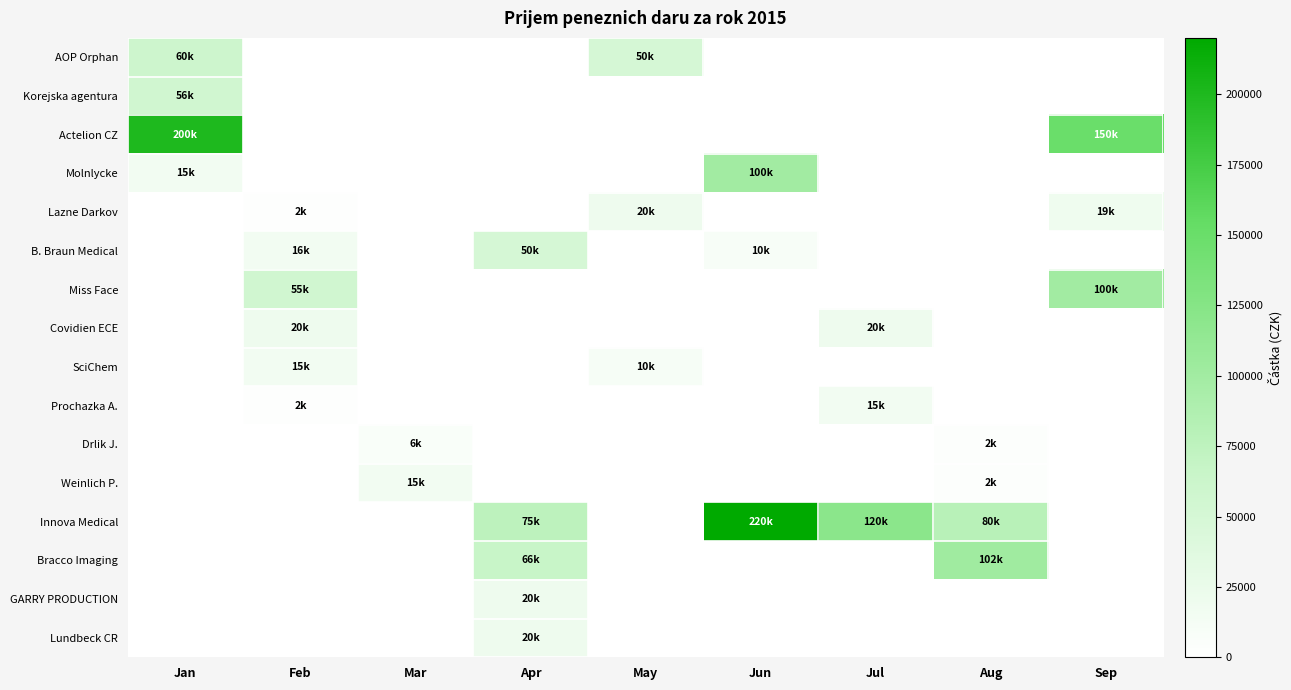

Count the number of categories in the chart.

9